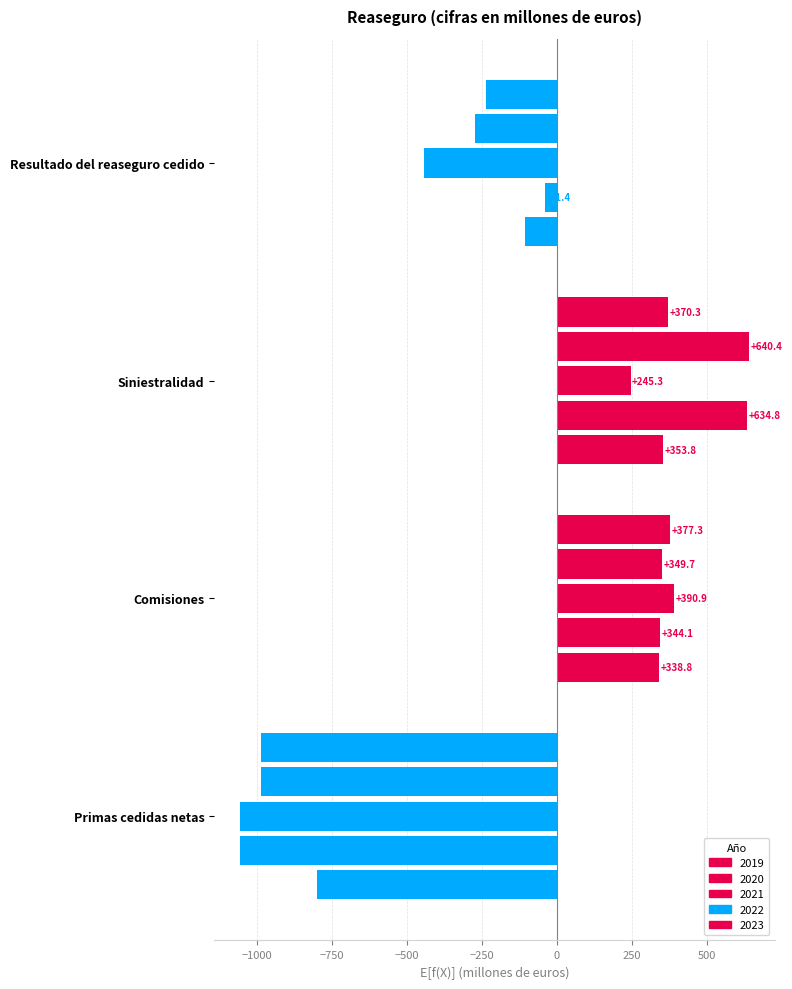

What is the label of the 3rd bar from the left?

Siniestralidad